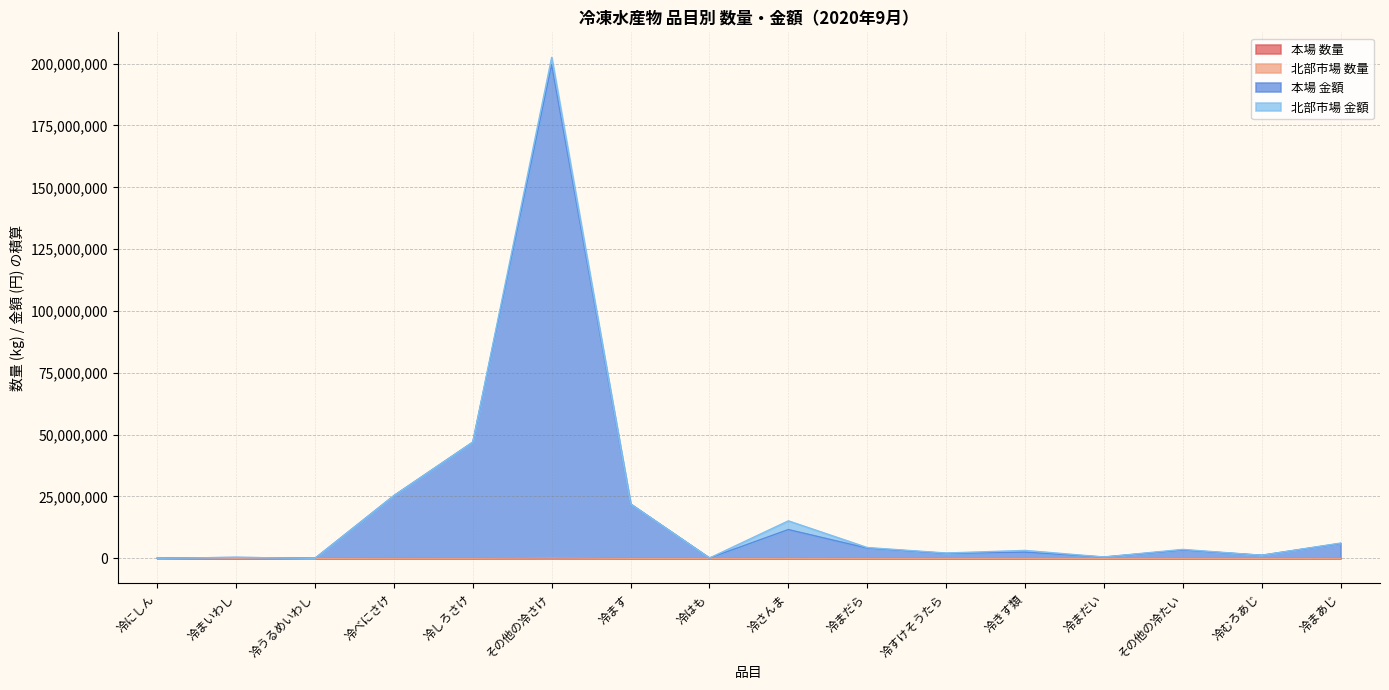

At which category is the sum across all series the highest?

その他の冷さけ